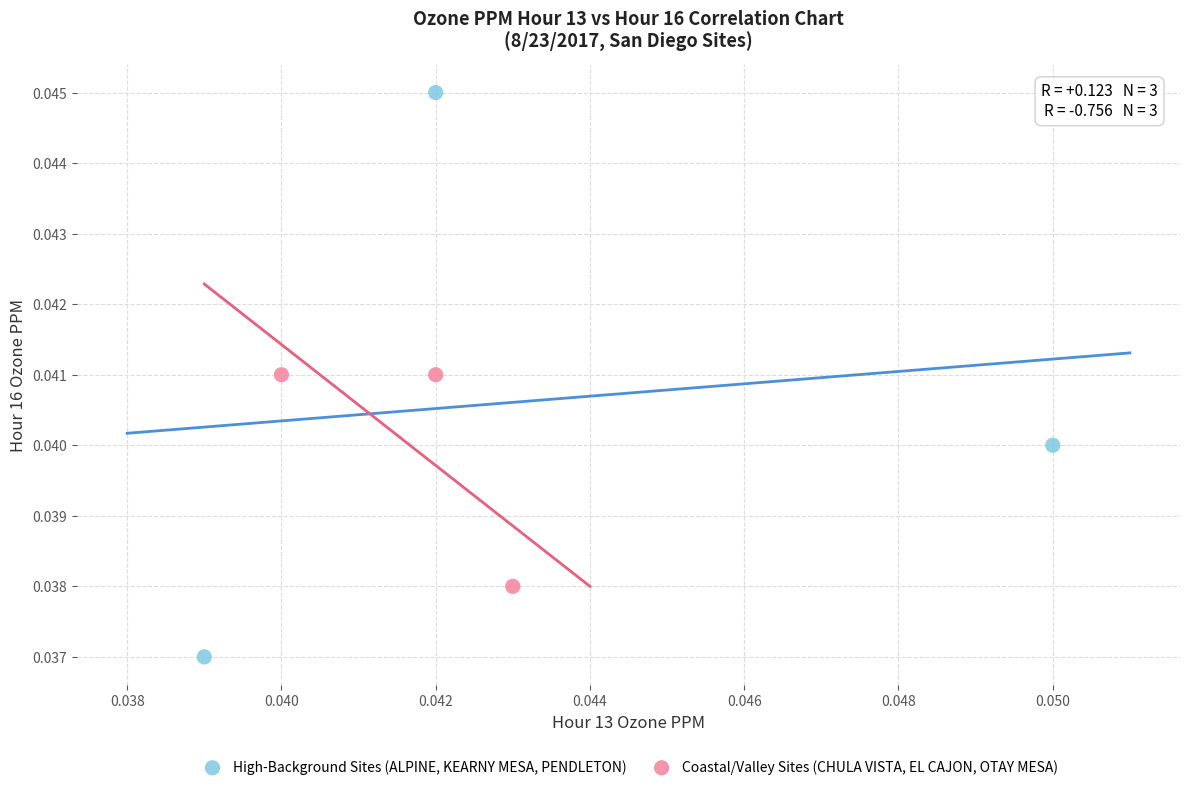

Which series has the widest spread of Y values?

High-Background Sites (ALPINE, KEARNY MESA, PENDLETON)